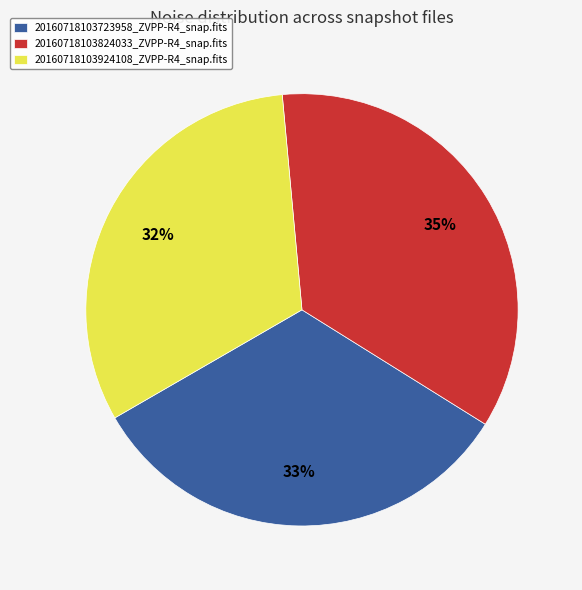

Which slice is the largest?

20160718103824033_ZVPP-R4_snap.fits